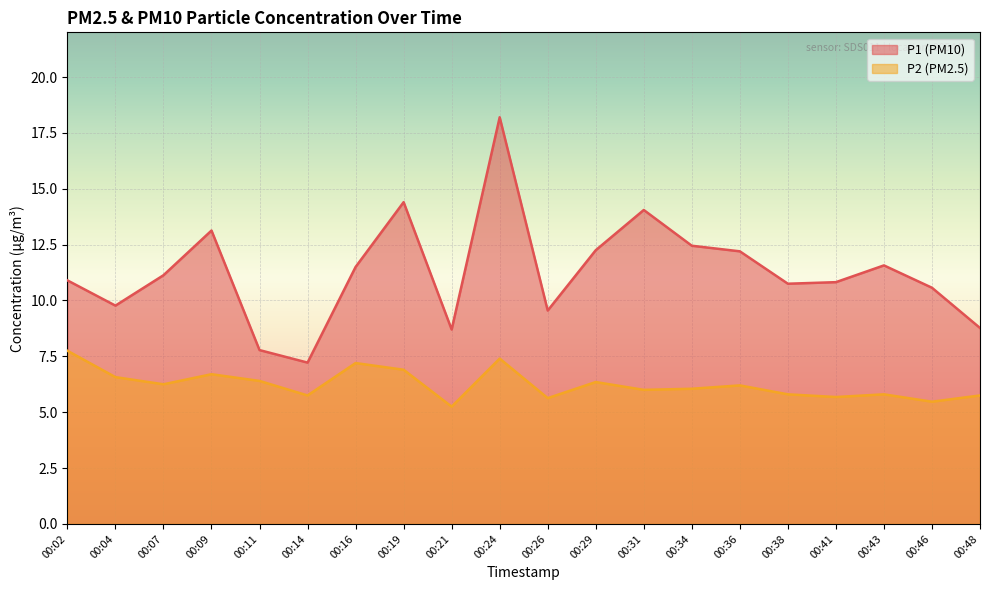

Reading left to right, list all the values displayed in this chart.

P1: 00:02=10.9	00:04=9.8	00:07=11.1	00:09=13.1	00:11=7.8	00:14=7.2	00:16=11.5	00:19=14.4	00:21=8.7	00:24=18.2	00:26=9.6	00:29=12.2	00:31=14.1	00:34=12.4	00:36=12.2	00:38=10.8	00:41=10.8	00:43=11.6	00:46=10.6	00:48=8.8
P2: 00:02=7.8	00:04=6.6	00:07=6.2	00:09=6.7	00:11=6.4	00:14=5.8	00:16=7.2	00:19=6.9	00:21=5.2	00:24=7.4	00:26=5.6	00:29=6.3	00:31=6.0	00:34=6.0	00:36=6.2	00:38=5.8	00:41=5.7	00:43=5.8	00:46=5.5	00:48=5.8